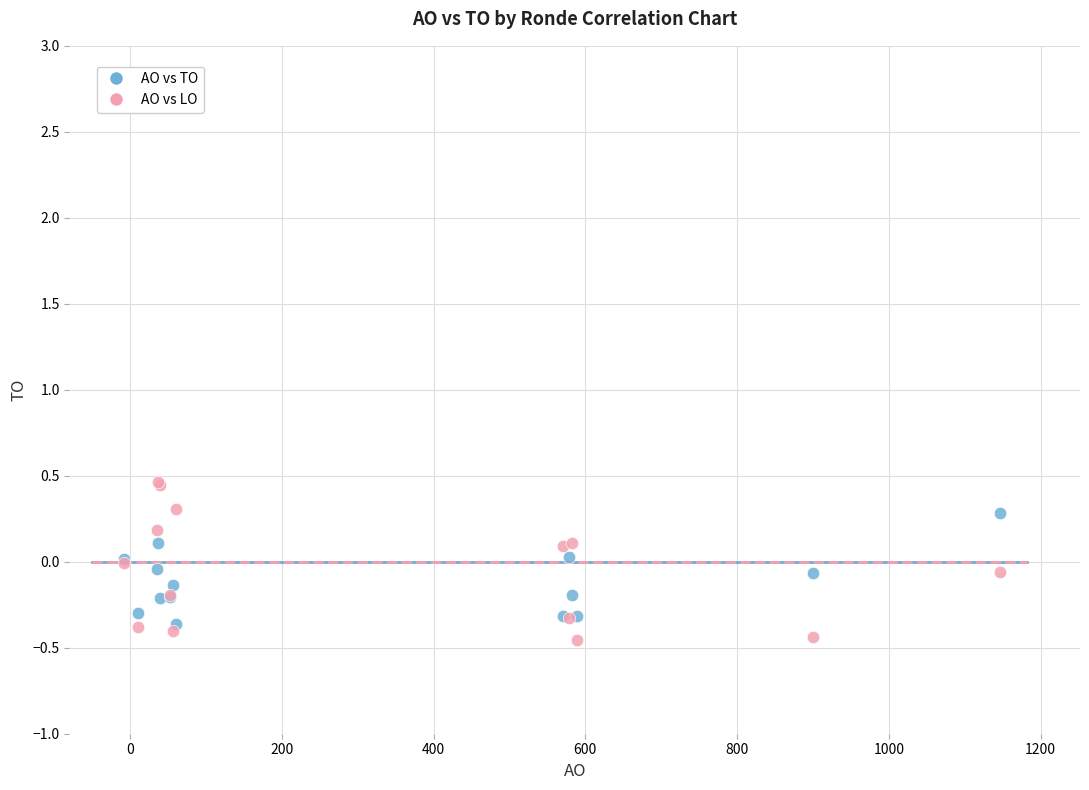

Which series has the widest spread of Y values?

AO vs LO